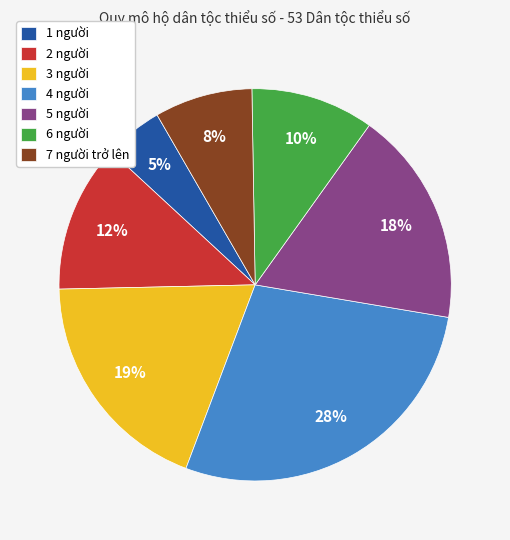

What is the largest slice in the pie chart?

4 người